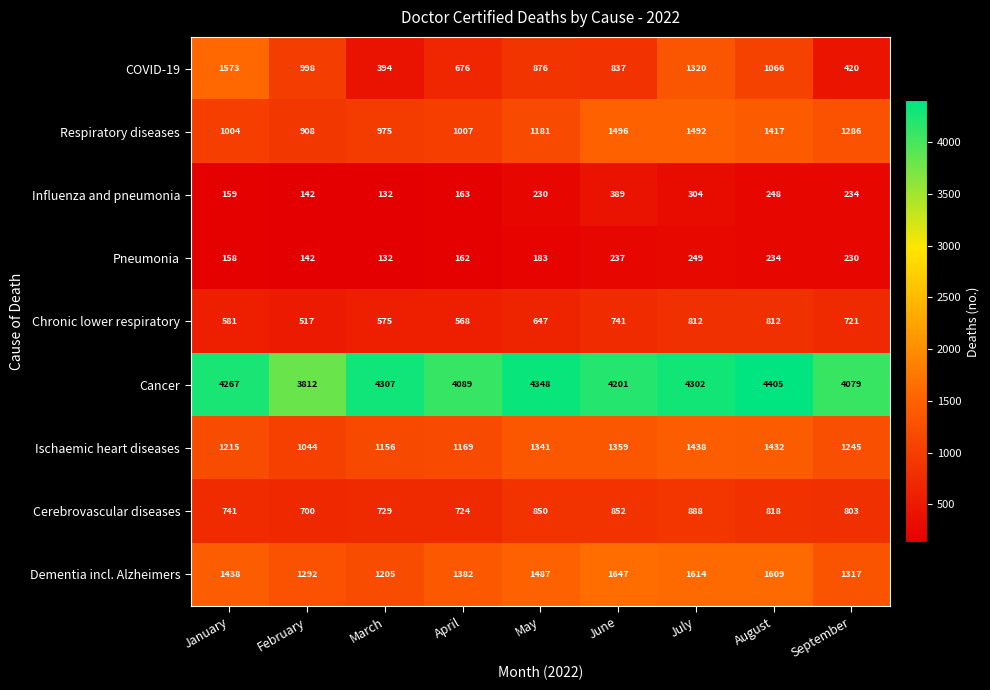

Where does the COVID-19 series first go above 876?

January